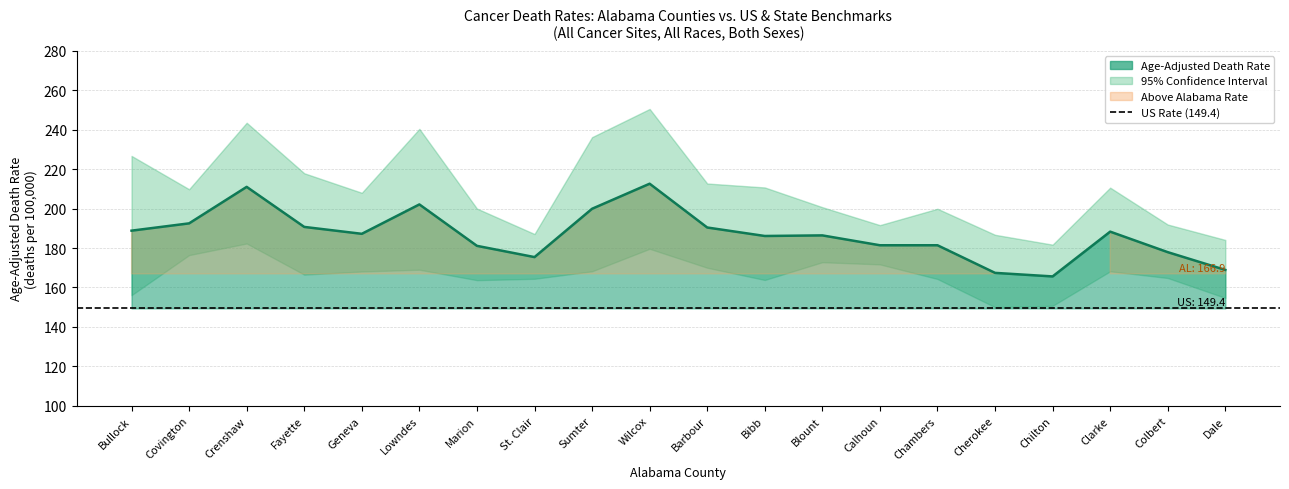

What is the total value across all series at Covington?

578.7